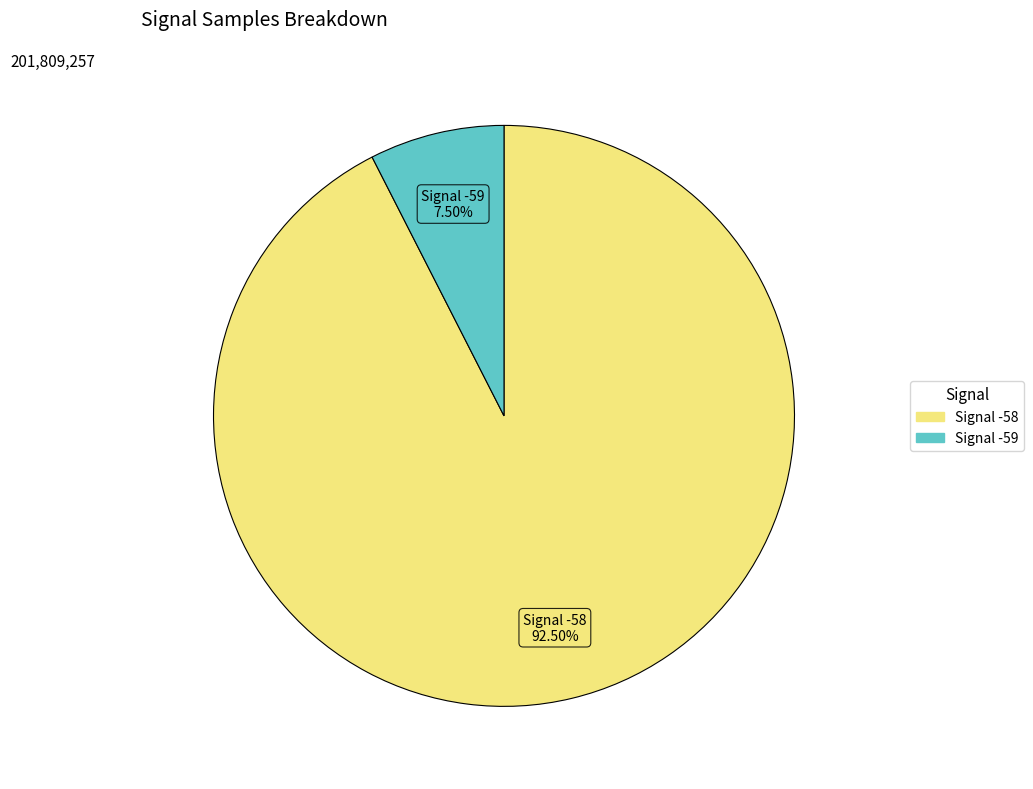

Does any single category account for the majority?

Yes